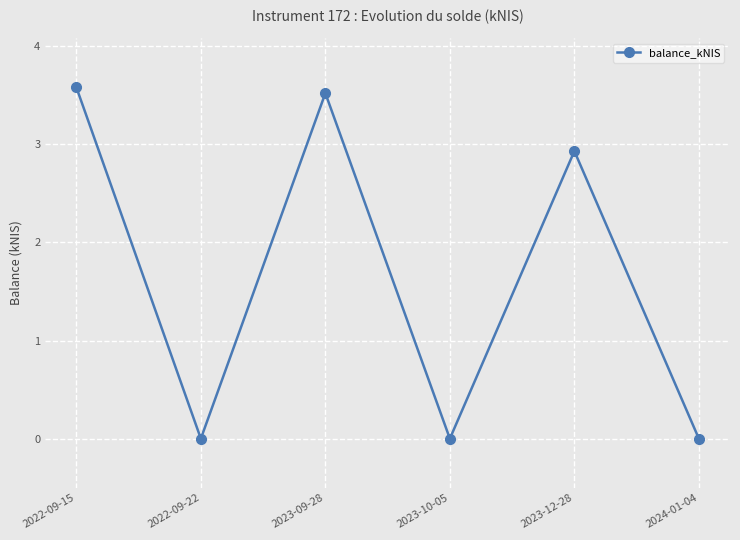

Reading left to right, list all the values displayed in this chart.

3.6	0.0	3.5	0.0	2.9	0.0